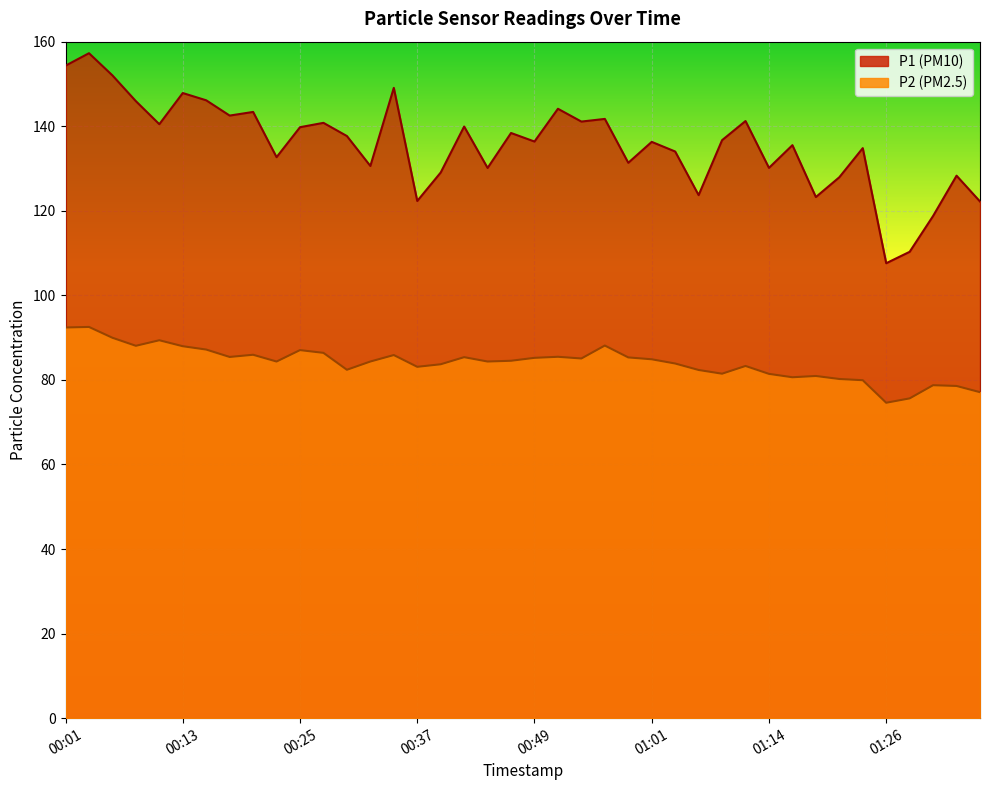

How many distinct data groups are displayed?

2